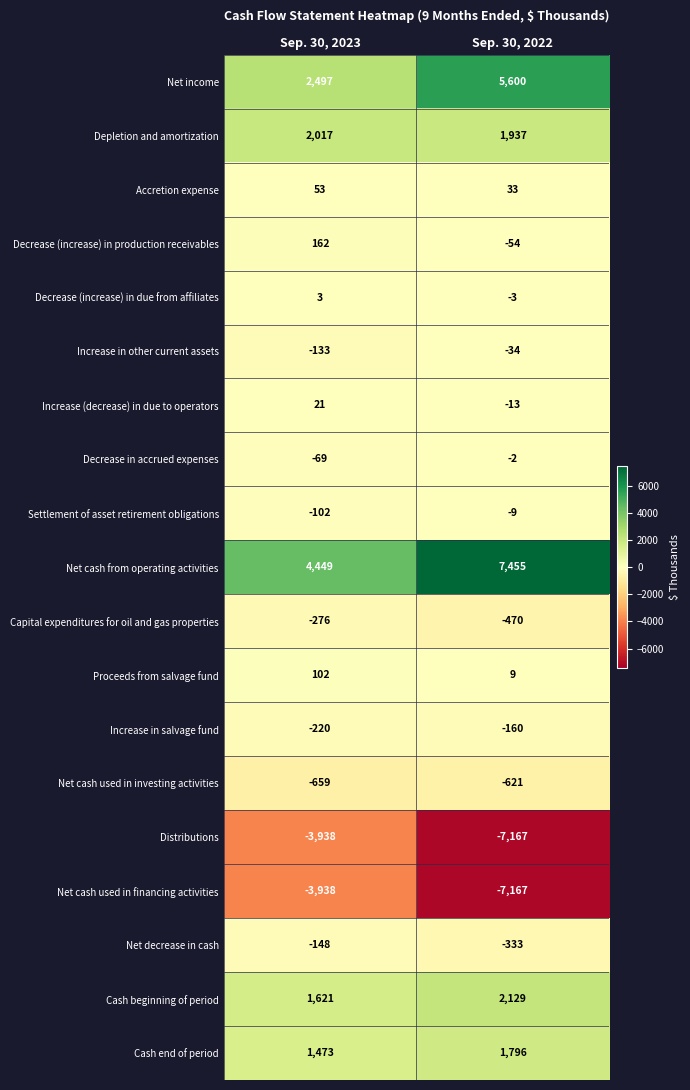

What is the greatest value displayed?

7455